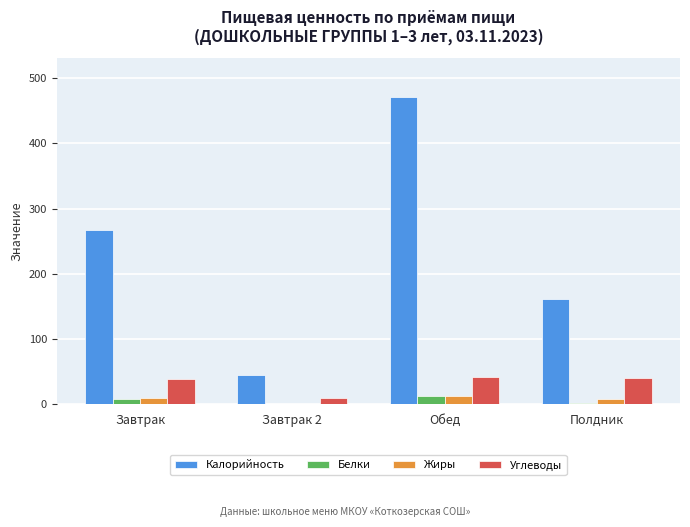

Which label corresponds to the largest value in the chart?

Обед